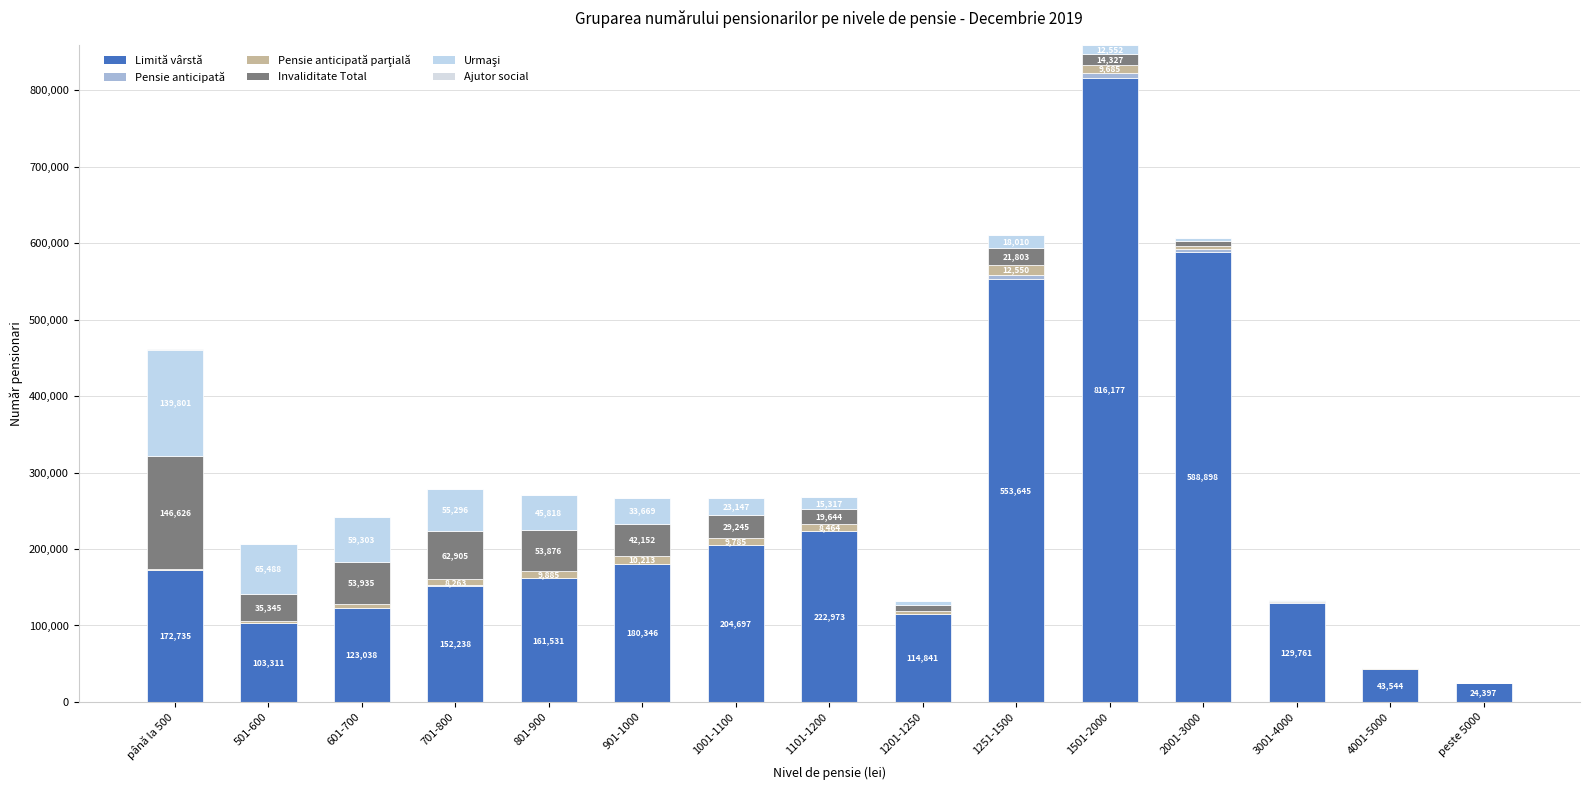

Count the number of data series in this chart.

6